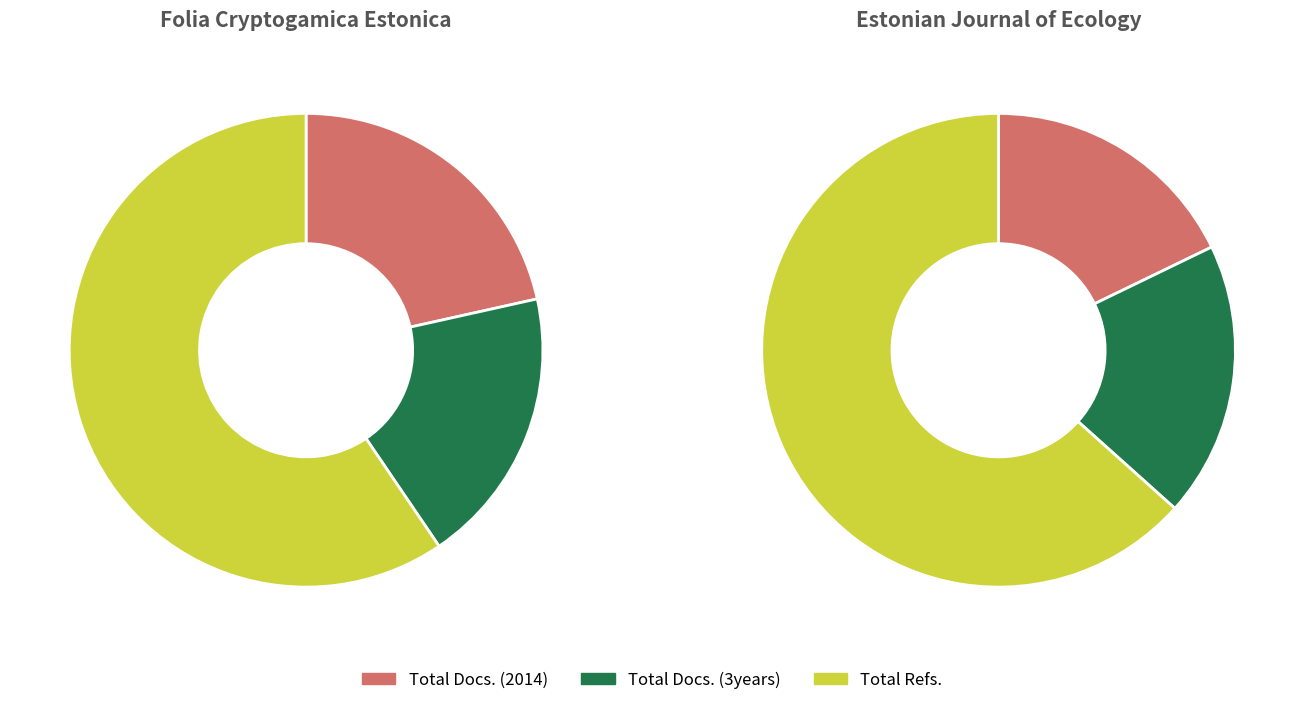

Which slice represents more than half of the pie?

Total Refs.